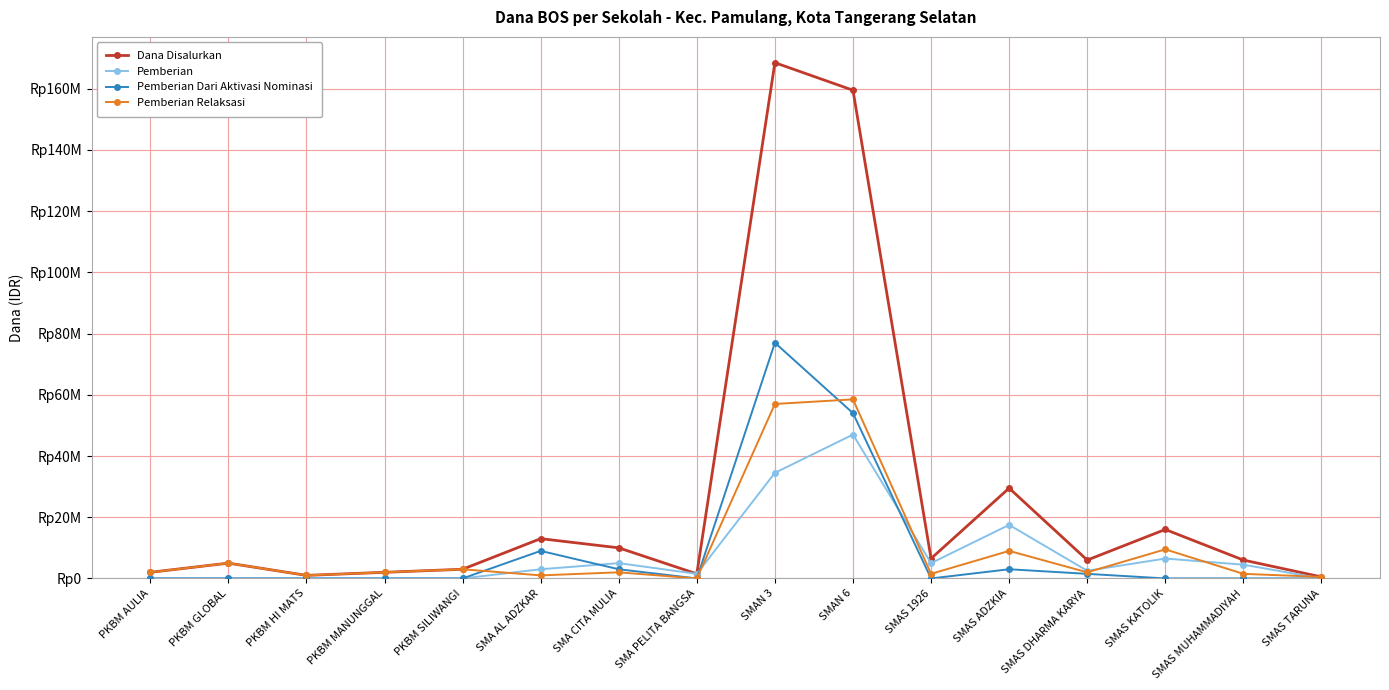

What is the total value across all series at SMAS 1926?

13000000